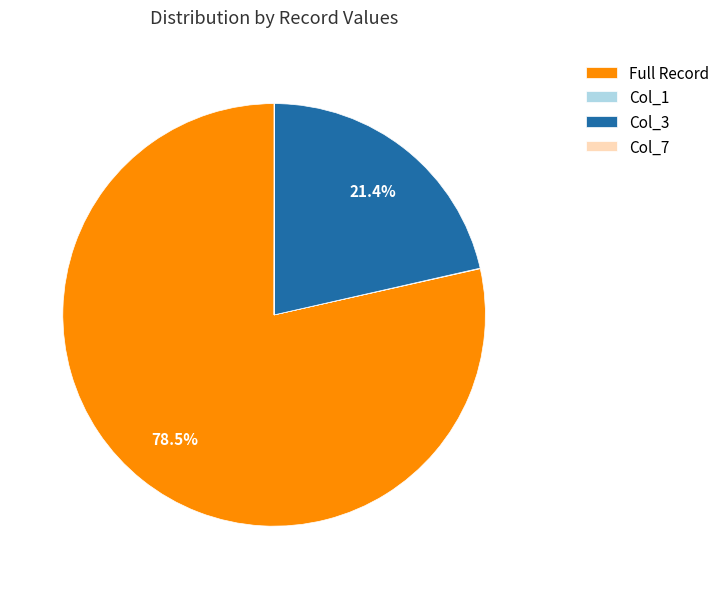

Combined, do Col_3 and Full Record account for over 50%?

Yes